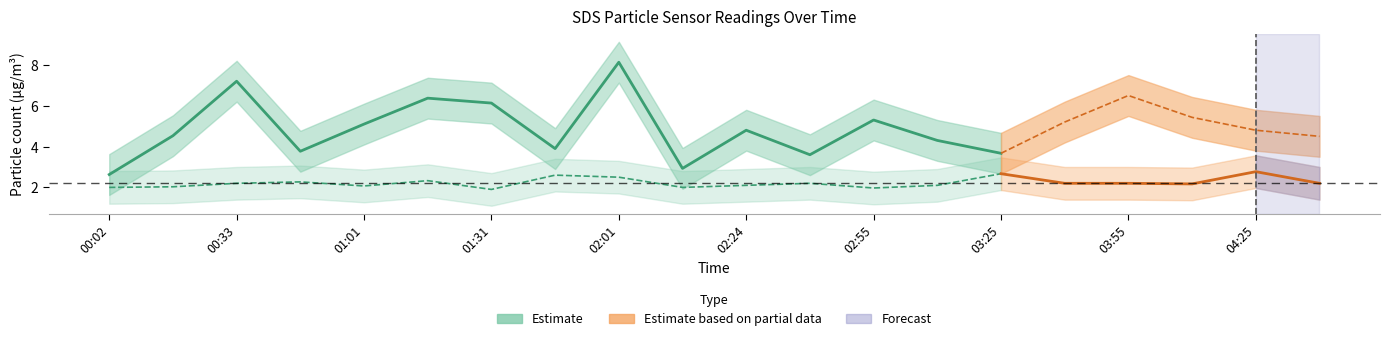

Where is SDS_P1 nearest to the value 5?

01:01